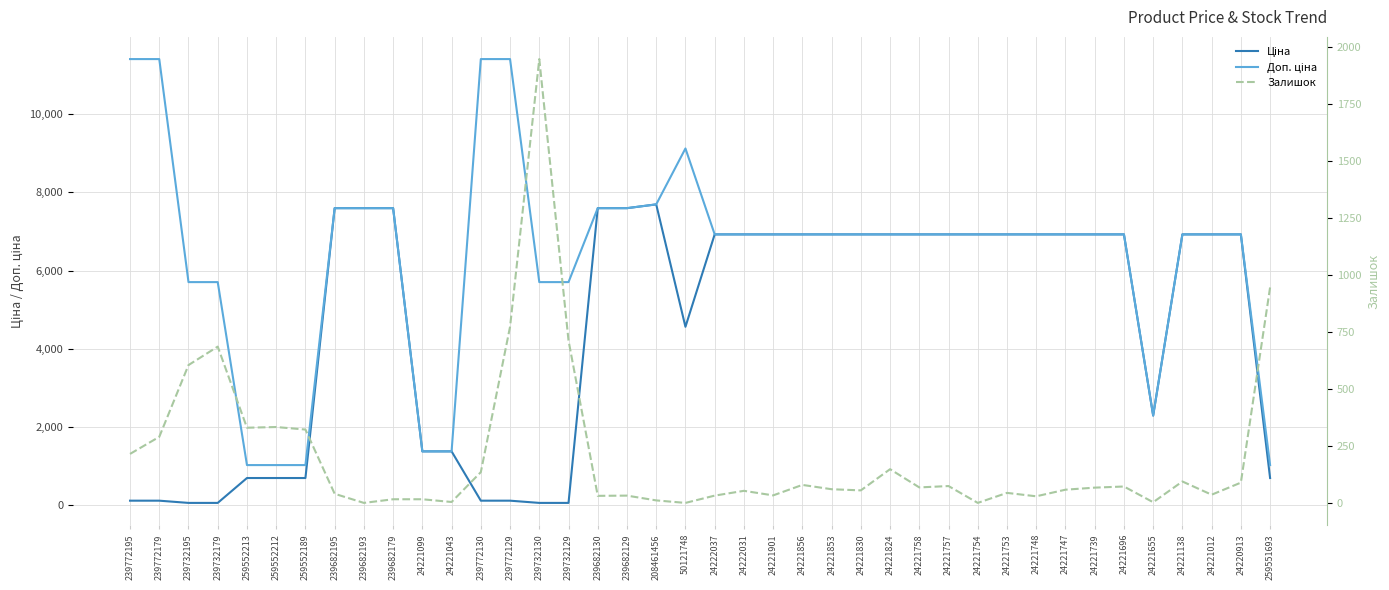

Reading left to right, list all the values displayed in this chart.

Ціна: 239772195=114.1	239772179=114.1	239732195=57.0	239732179=57.0	259552213=693.7	259552212=693.7	259552189=693.7	239682195=7596.5	239682193=7596.5	239682179=7596.5	24221099=1375.4	24221043=1375.4	239772130=114.1	239772129=114.1	239732130=57.0	239732129=57.0	239682130=7596.5	239682129=7596.5	208461456=7693.1	50121748=4561.9	24222037=6925.7	24222031=6925.7	24221901=6925.7	24221856=6925.7	24221853=6925.7	24221830=6925.7	24221824=6925.7	24221758=6925.7	24221757=6925.7	24221754=6925.7	24221753=6925.7	24221748=6925.7	24221747=6925.7	24221739=6925.7	24221696=6925.7	24221655=2291.7	24221138=6925.7	24221012=6925.7	24220913=6925.7	259551693=693.7
Доп. ціна: 239772195=11410.0	239772179=11410.0	239732195=5705.0	239732179=5705.0	259552213=1024.6	259552212=1024.6	259552189=1024.6	239682195=7596.5	239682193=7596.5	239682179=7596.5	24221099=1375.0	24221043=1375.0	239772130=11410.0	239772129=11410.0	239732130=5705.0	239732129=5705.0	239682130=7596.5	239682129=7596.5	208461456=7693.1	50121748=9123.7	24222037=6925.7	24222031=6925.7	24221901=6925.7	24221856=6925.7	24221853=6925.7	24221830=6925.7	24221824=6925.7	24221758=6925.7	24221757=6925.7	24221754=6925.7	24221753=6925.7	24221748=6925.7	24221747=6925.7	24221739=6925.7	24221696=6925.7	24221655=2292.0	24221138=6925.7	24221012=6925.7	24220913=6925.7	259551693=1024.6
Залишок: 239772195=215.0	239772179=290.0	239732195=605.0	239732179=686.0	259552213=330.0	259552212=333.0	259552189=322.0	239682195=40.0	239682193=0.0	239682179=16.0	24221099=16.0	24221043=4.0	239772130=135.0	239772129=773.0	239732130=1948.0	239732129=713.0	239682130=31.0	239682129=32.0	208461456=11.0	50121748=0.0	24222037=32.0	24222031=53.0	24221901=33.0	24221856=79.0	24221853=60.0	24221830=55.0	24221824=148.0	24221758=68.0	24221757=74.0	24221754=0.0	24221753=44.0	24221748=29.0	24221747=58.0	24221739=67.0	24221696=72.0	24221655=3.0	24221138=94.0	24221012=36.0	24220913=89.0	259551693=946.0